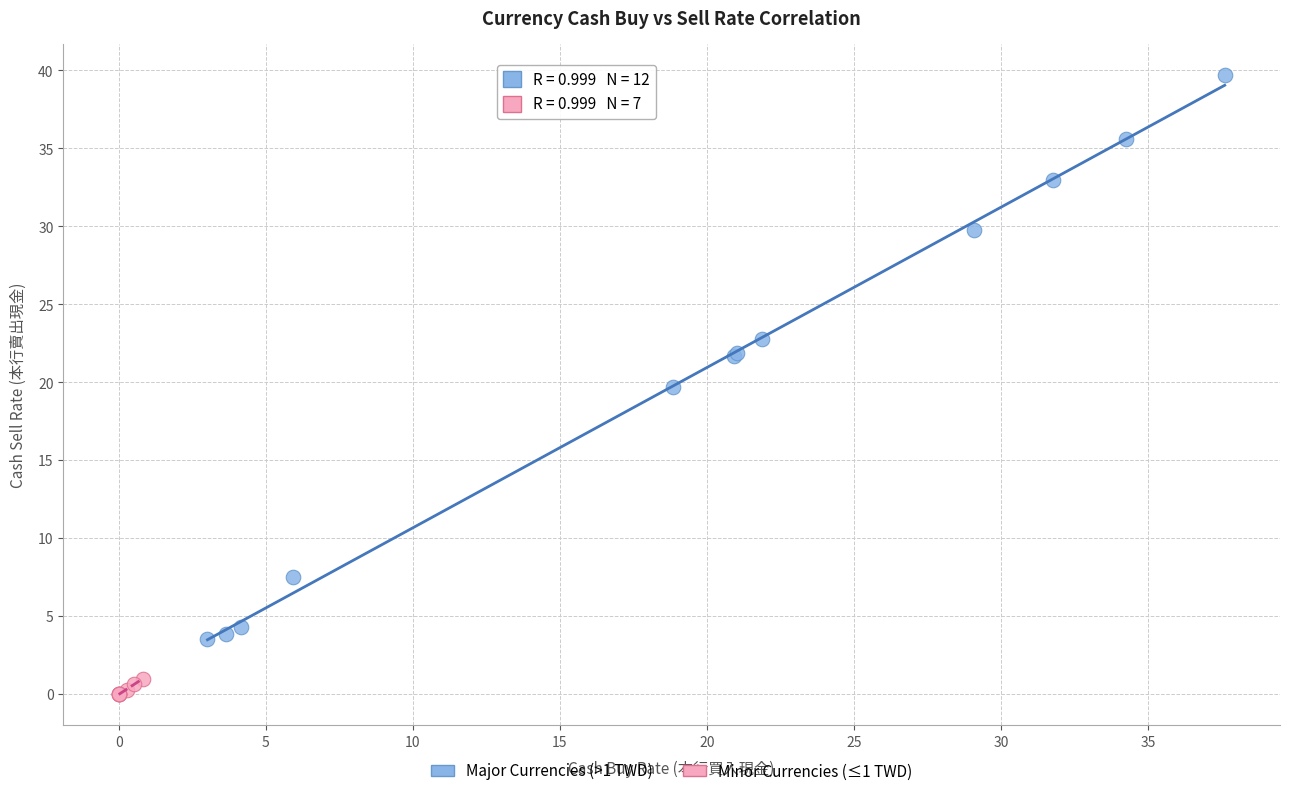

Which series reaches the maximum Y coordinate?

Major Currencies (>1 TWD)